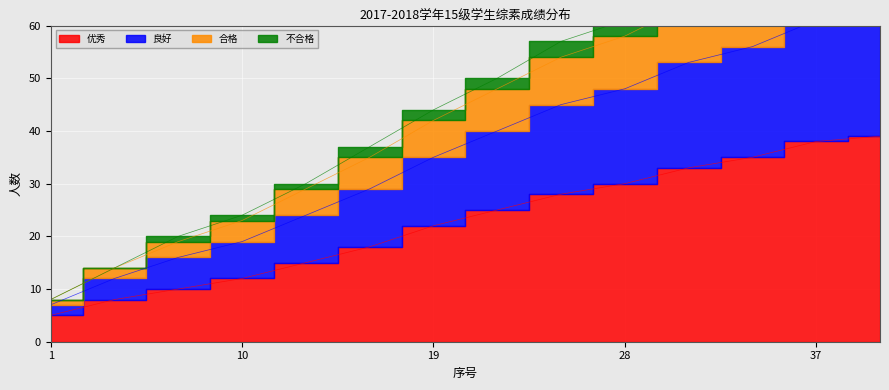

What is the value of the 优秀 point at the 14th from the left?

39